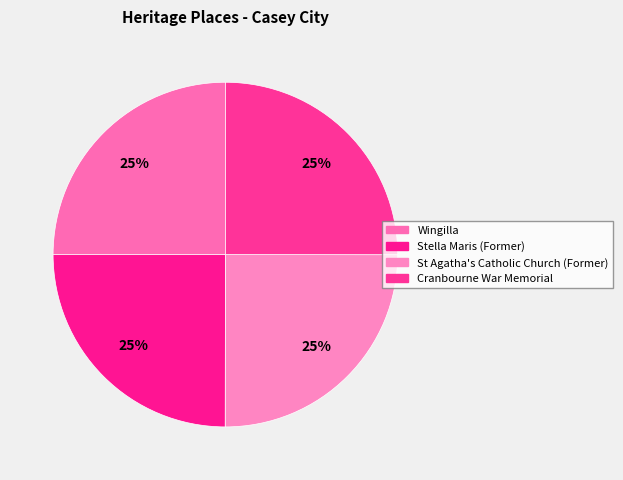

What is the ratio of the value at Stella Maris (Former) to the value at St Agatha's Catholic Church (Former)?

1.0